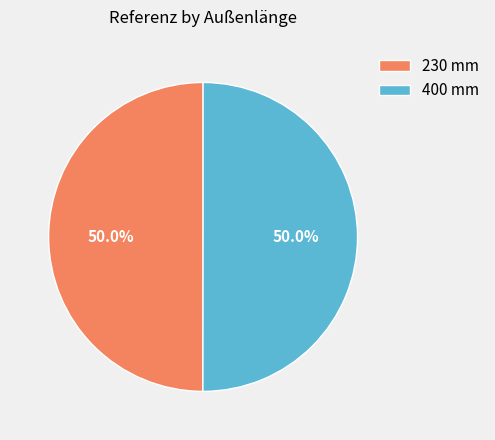

Is the sum of 230 mm and 400 mm greater than half?

Yes